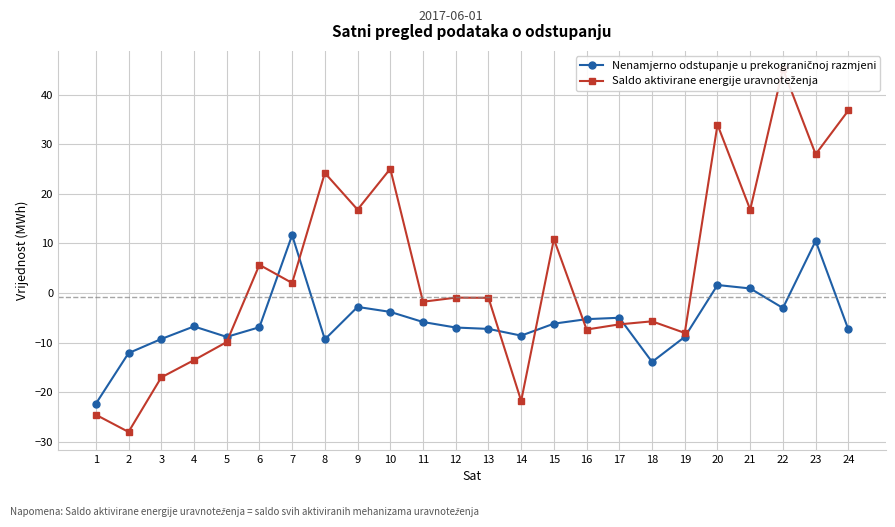

True or false: Saldo aktivirane energije uravnoteženja has a value of 8.3 at 24.

False